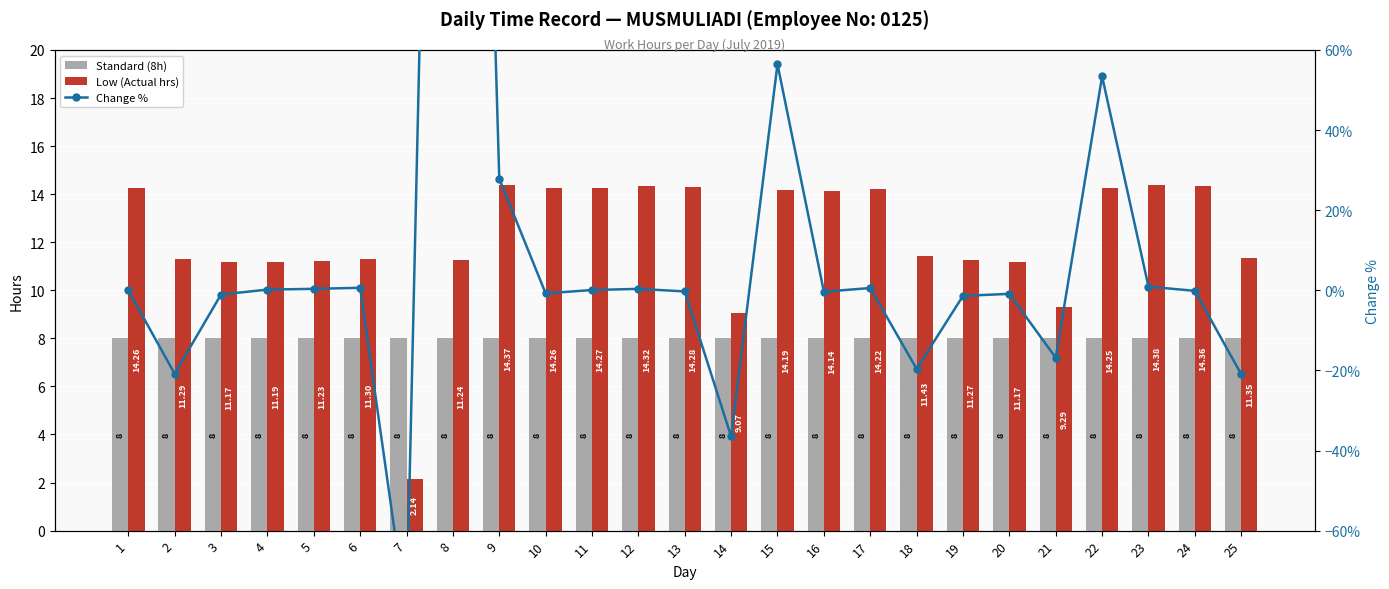

What is the value of the Change % bar at the 21st from the left?

-16.8